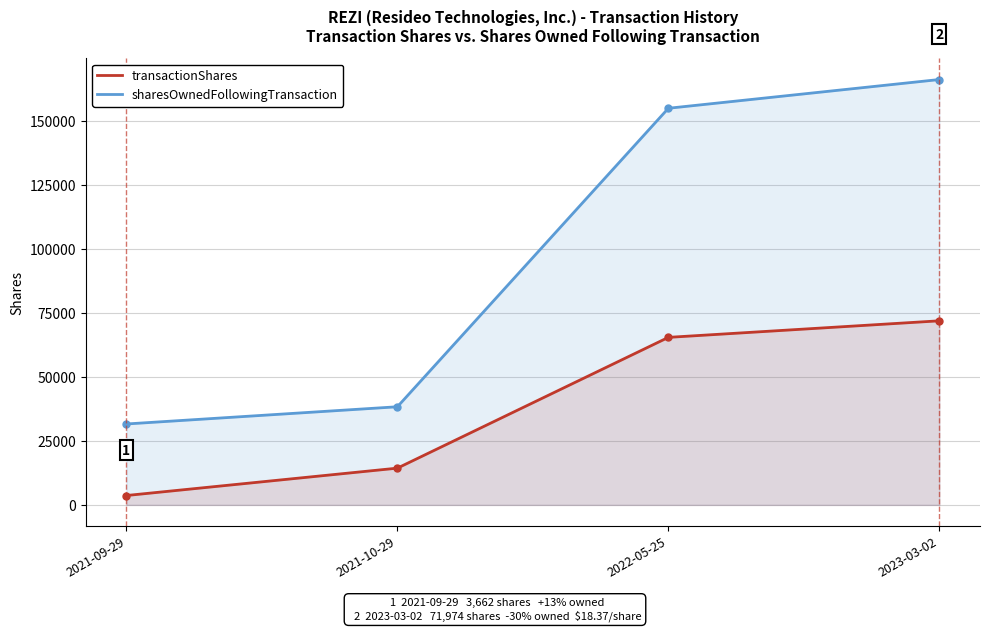

Does the chart display data point markers on the line(s)?

Yes